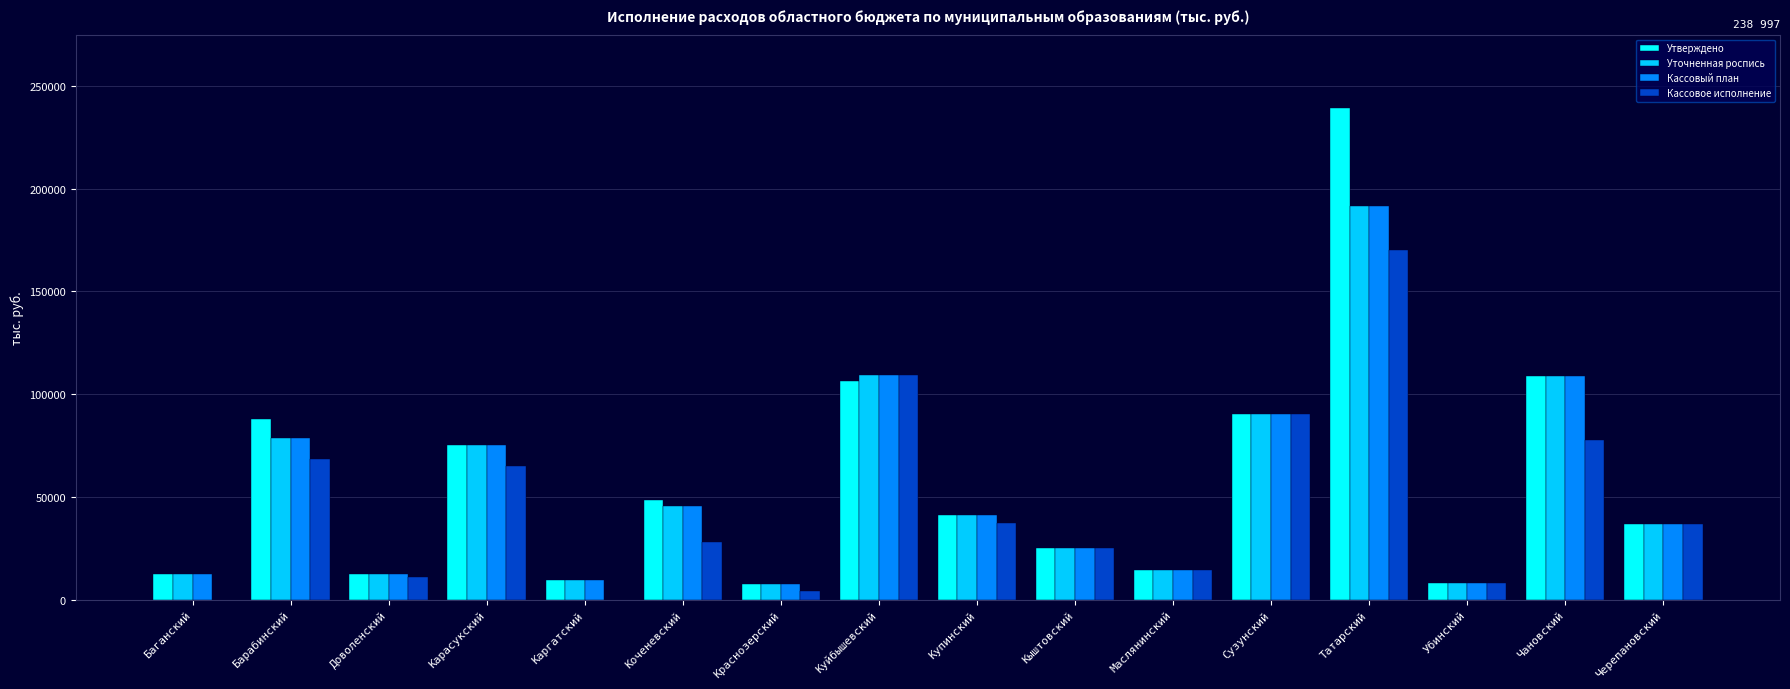

Between Маслянинский and Убинский, which series saw the biggest shift?

Кассовое исполнение